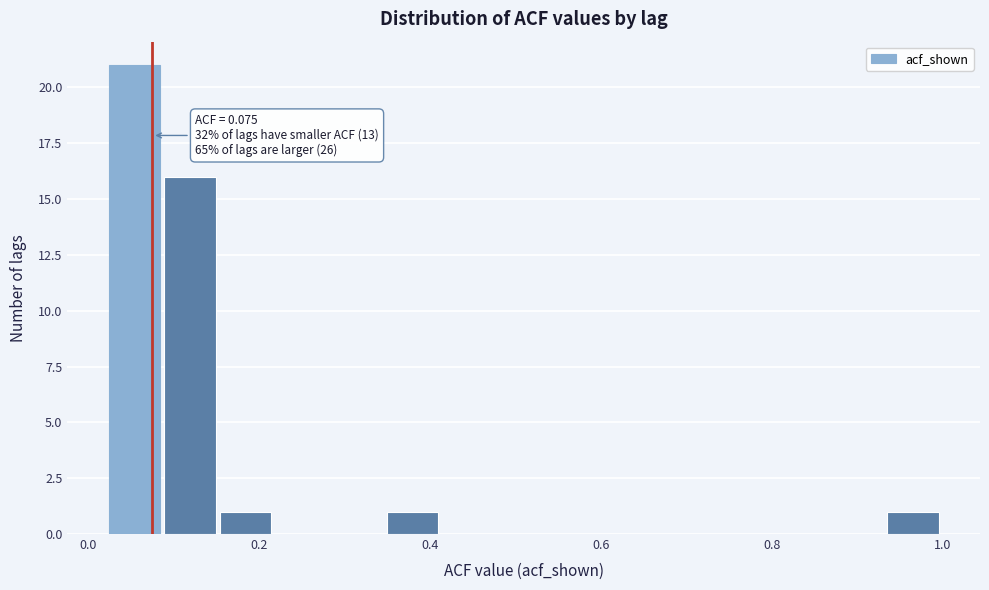

Read against the x-axis, roughly where is the centre of the tallest bar?

0.06